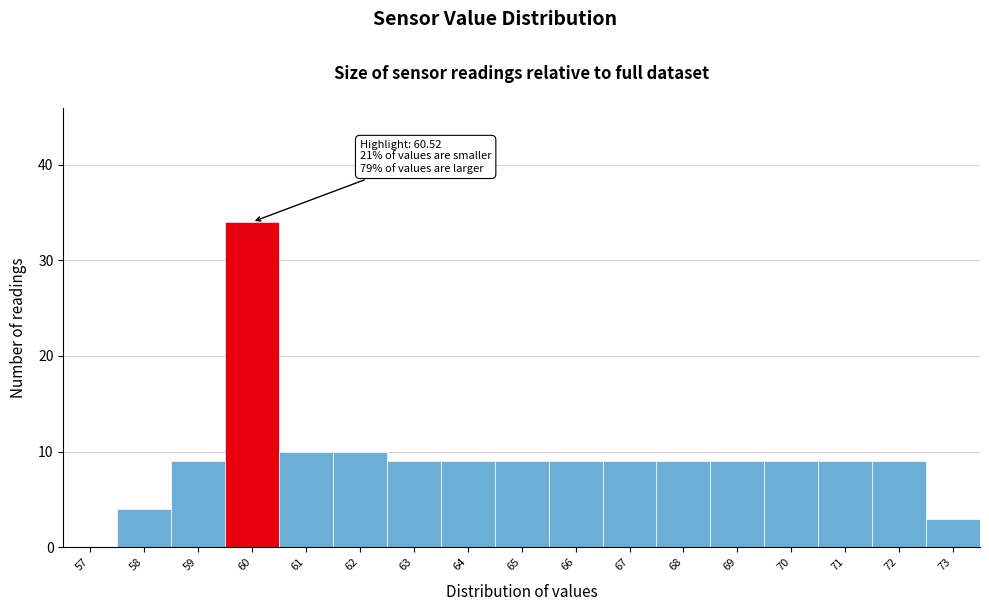

Reading left to right, transcribe all the data shown in this chart.

57=0	58=4	59=9	60=34	61=10	62=10	63=9	64=9	65=9	66=9	67=9	68=9	69=9	70=9	71=9	72=9	73=3